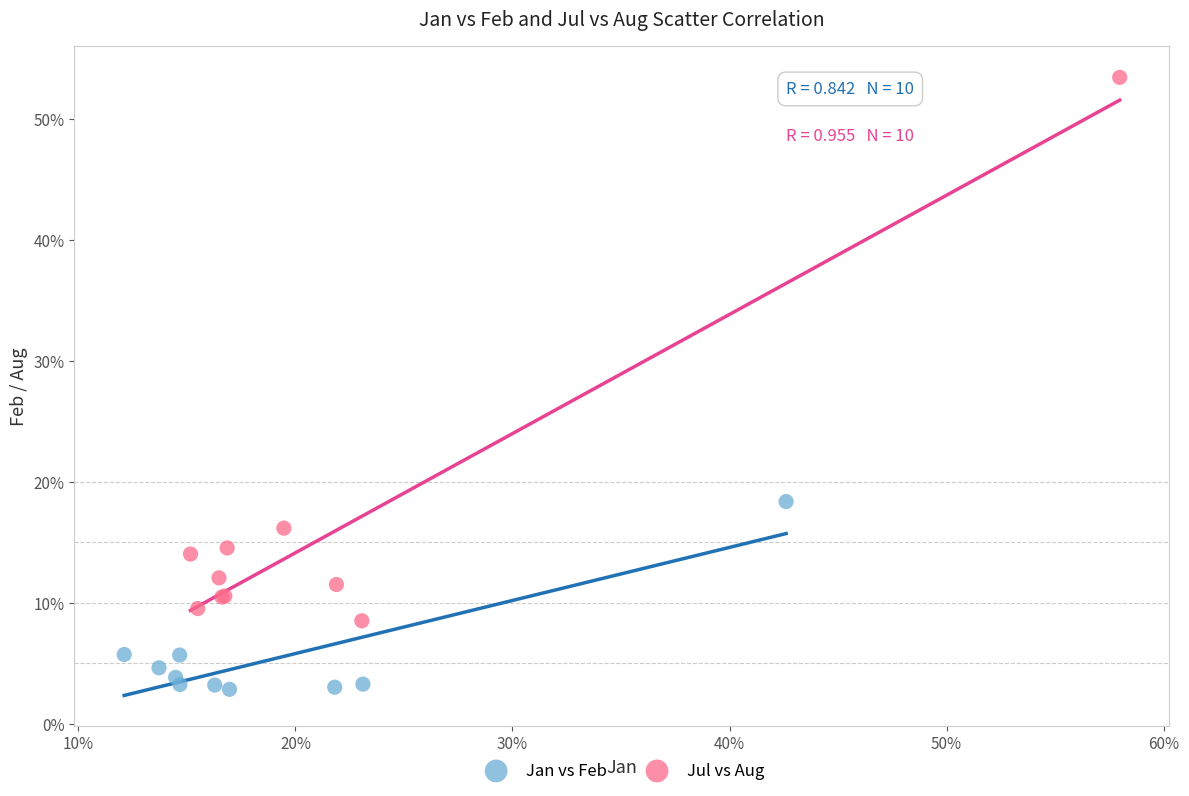

Which series reaches the minimum Y coordinate?

Jan vs Feb